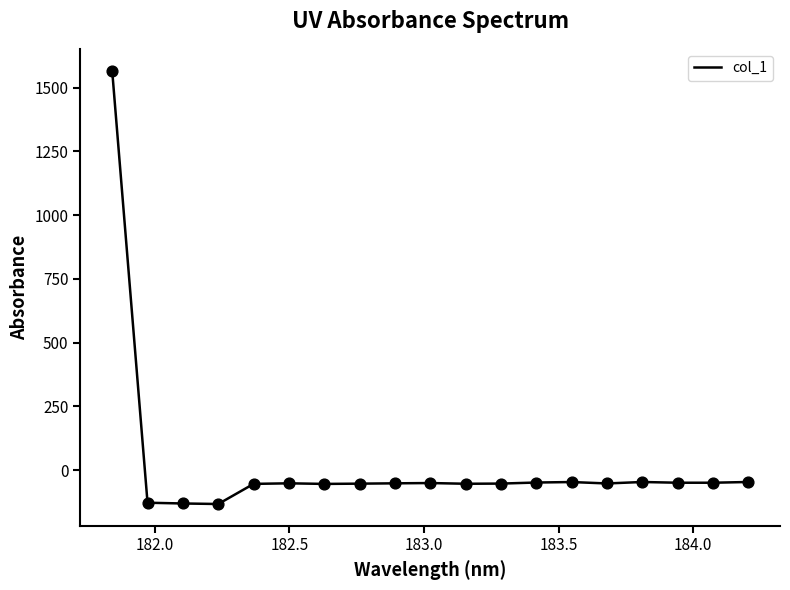

What is the maximum value shown in the chart?

1566.9